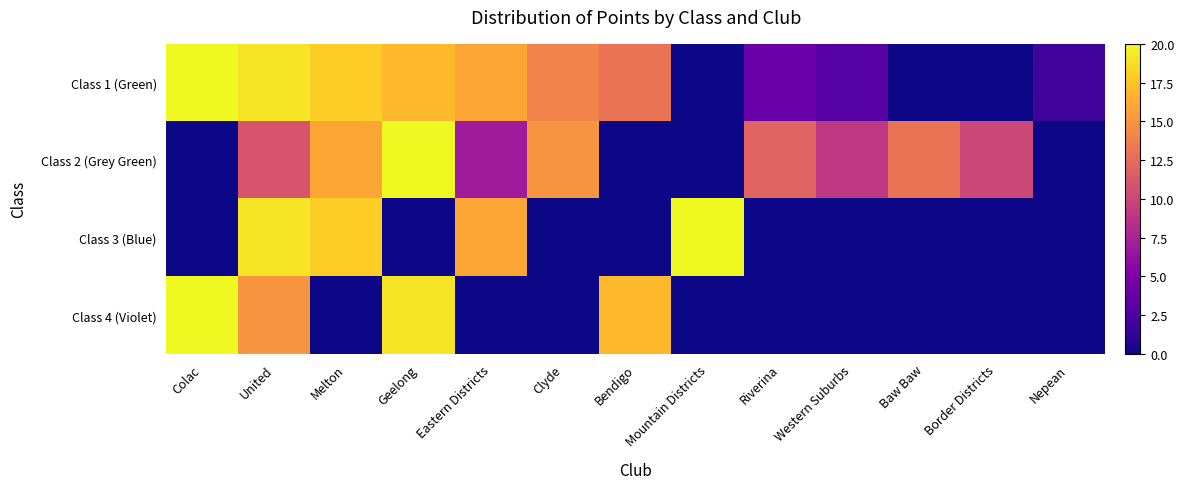

Which series changed the most between Bendigo and Riverina?

Class 4 (Violet)